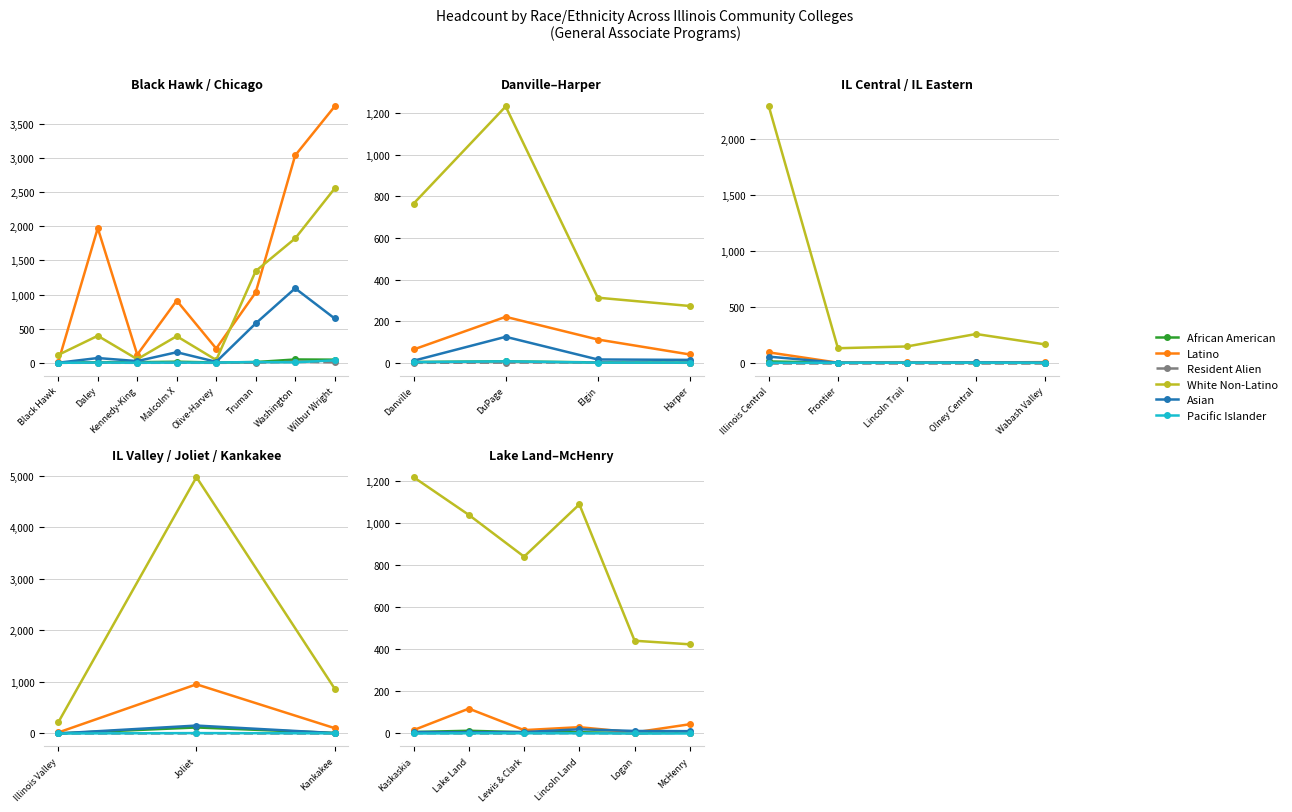

How many data points in White Non-Latino are less than 1037?

3